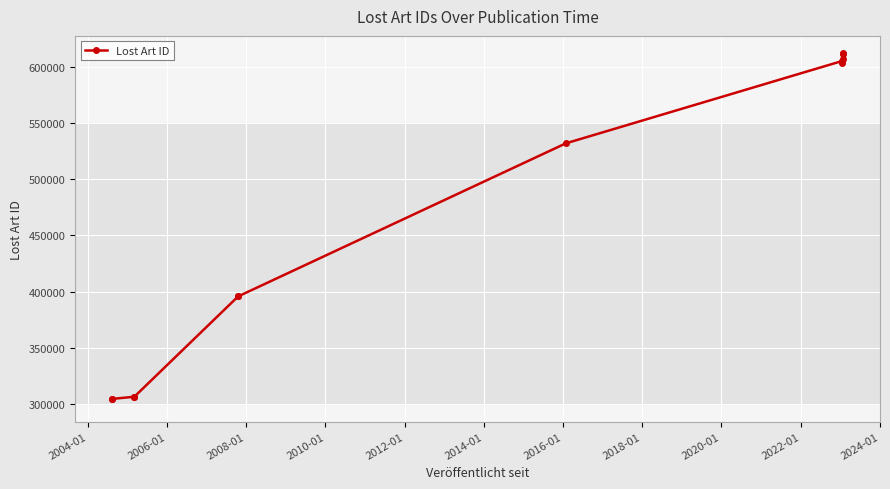

How many points are lower than both their immediate neighbors (excluding endpoints)?

2